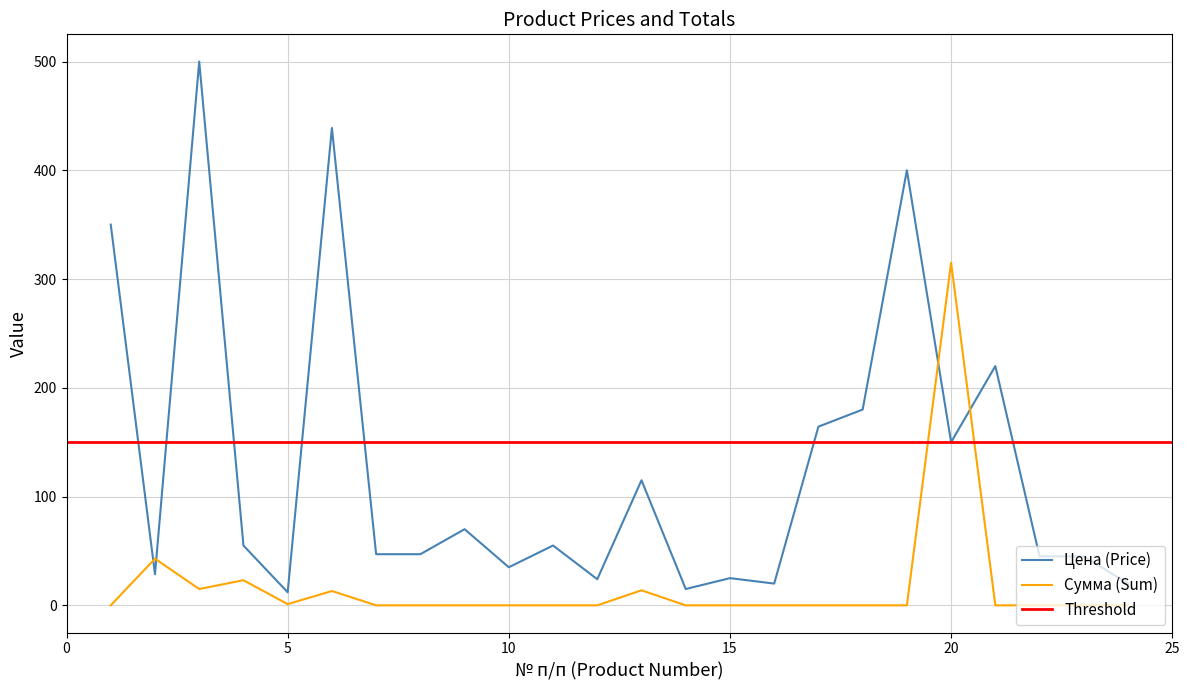

Does the chart display data point markers on the line(s)?

No